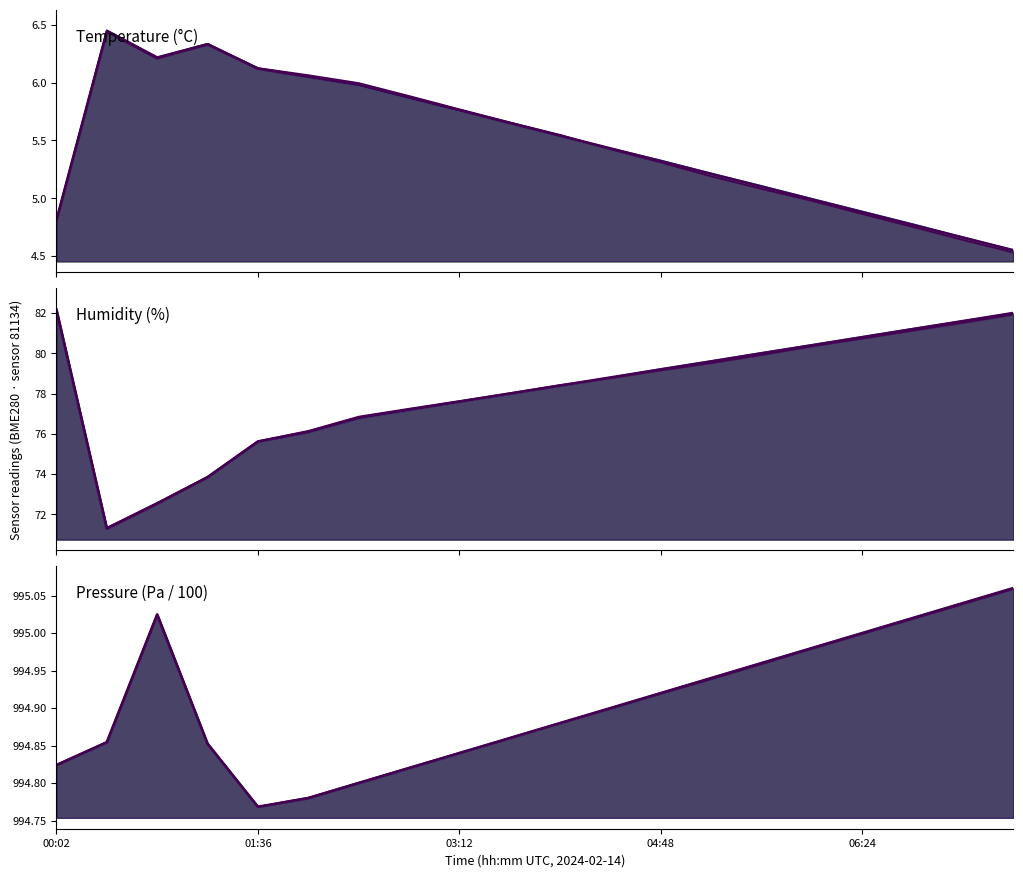

What is the greatest value displayed?

995.1